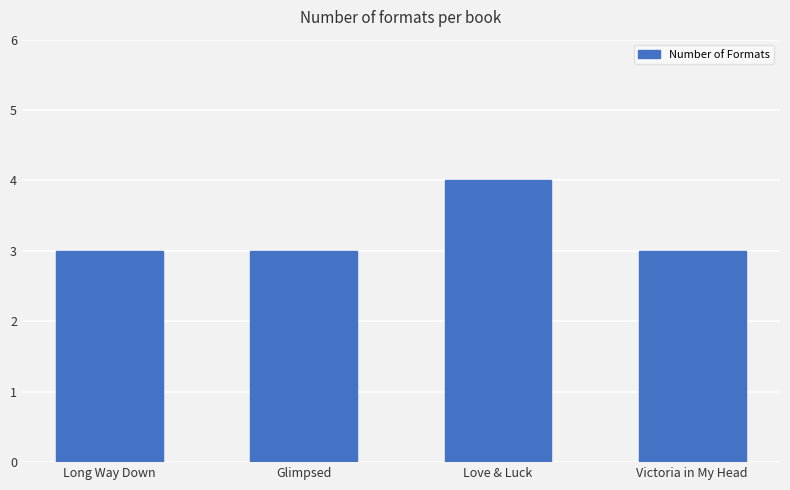

How many values are between 3 and 4?

4